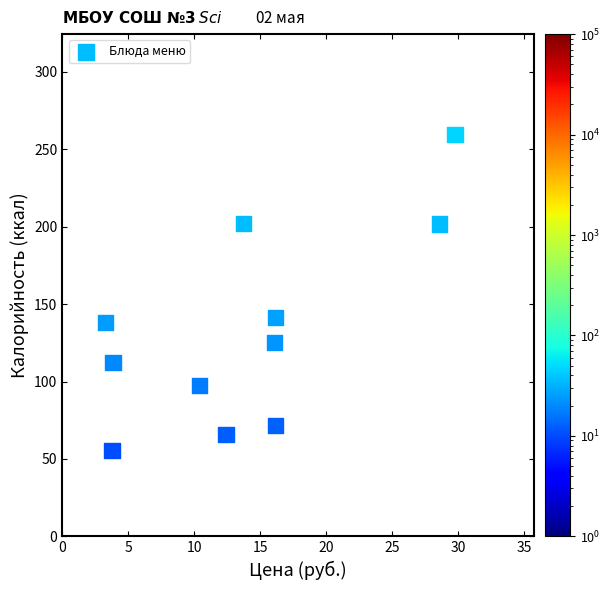

What is the average Y value?

133.6